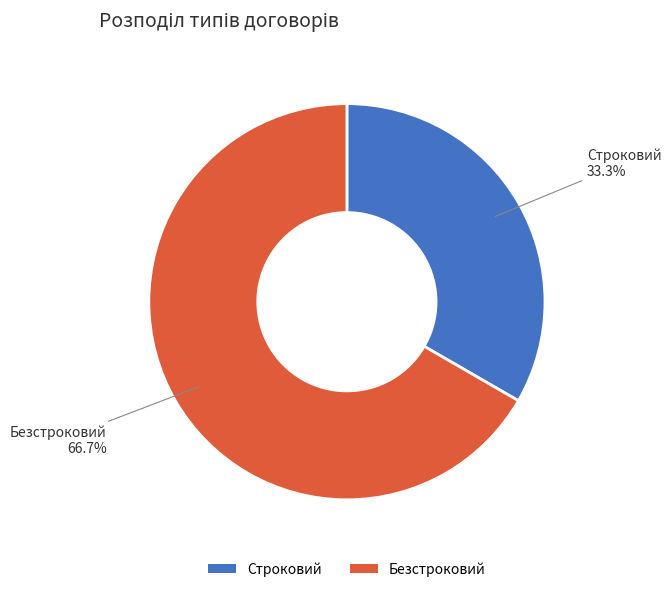

How many slices are in this pie chart?

2